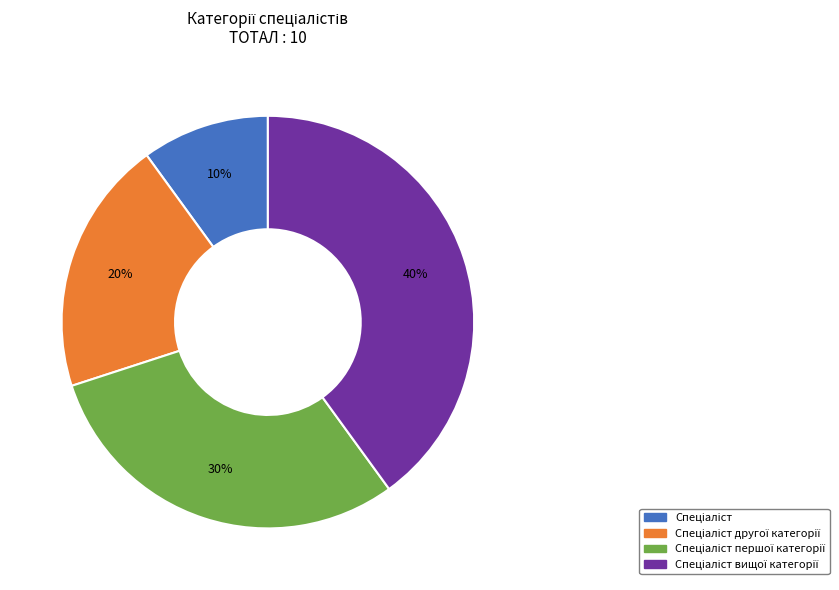

Is there a majority slice in this chart?

No